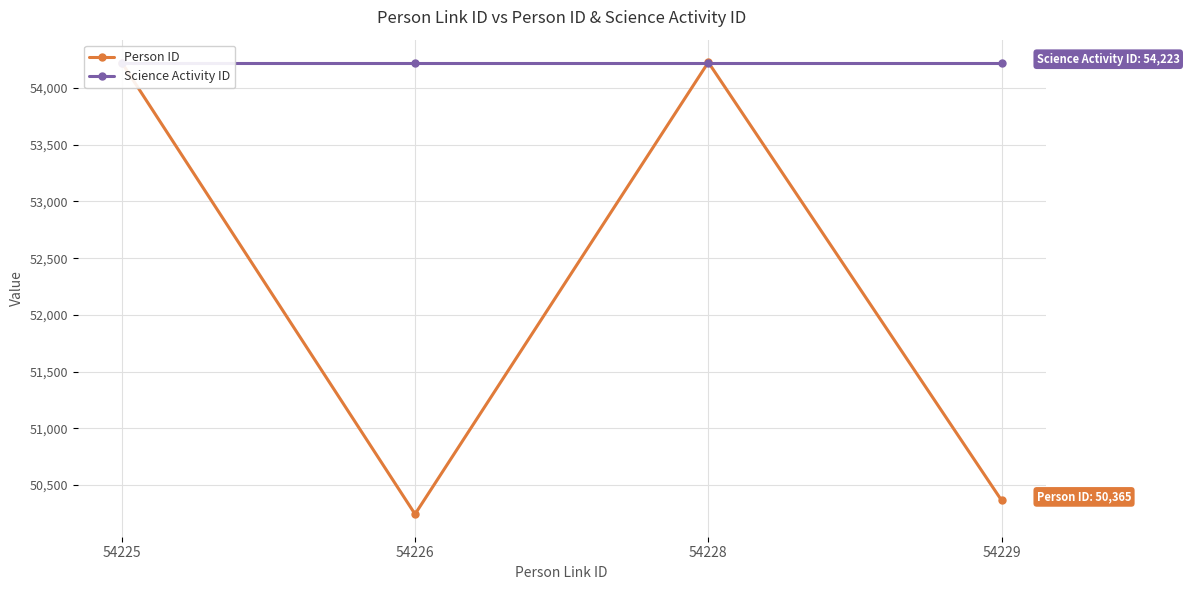

What is the average value of the Science Activity ID series?

54223